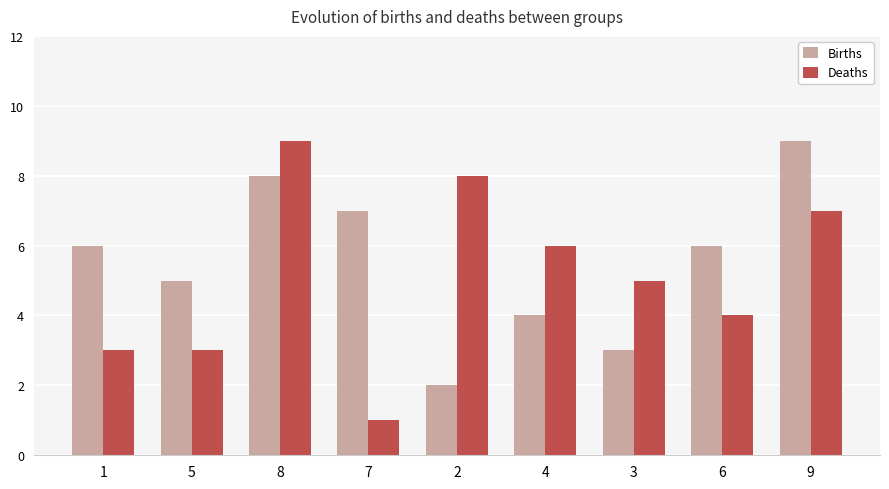

Which series changed the most between 1 and 7?

Deaths